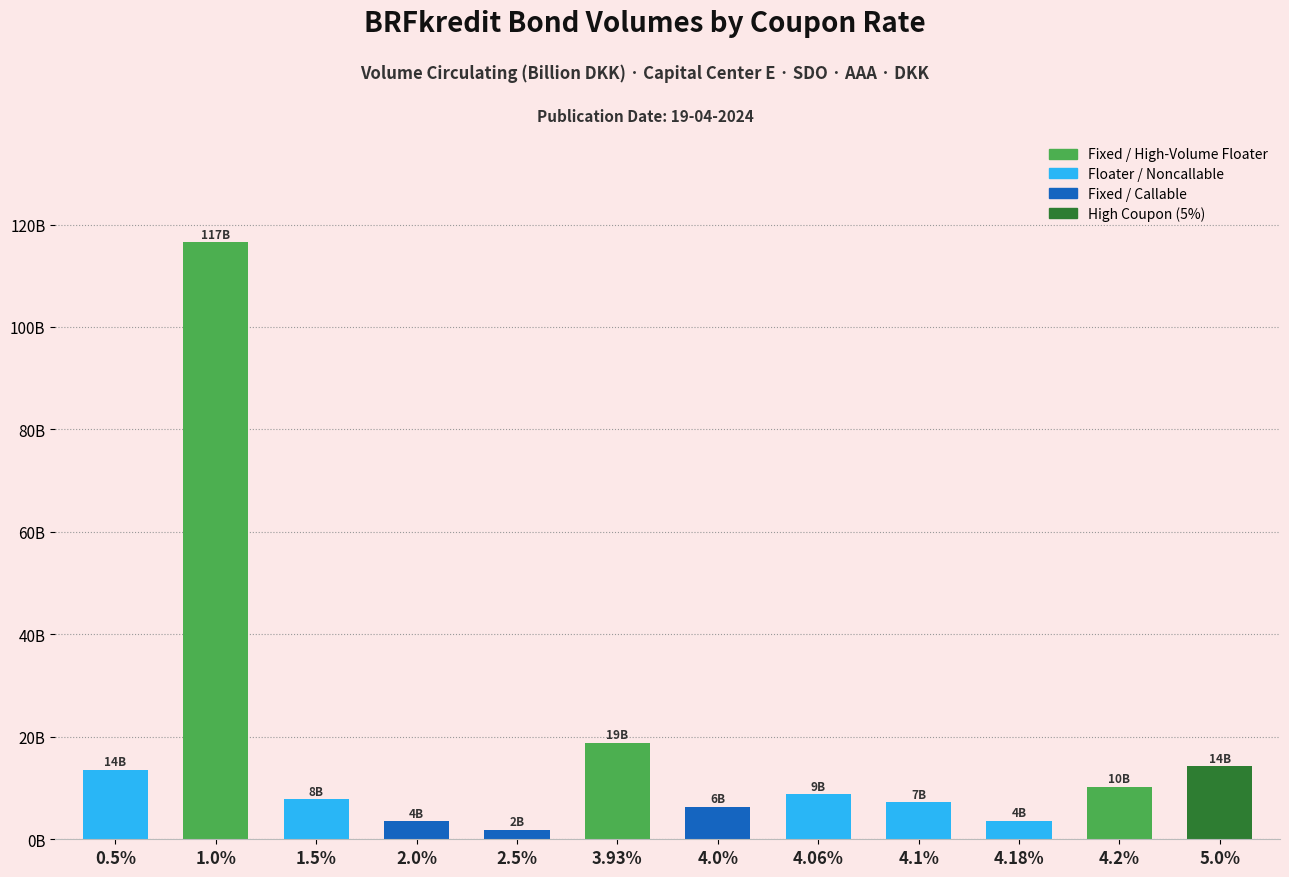

Does the chart contain any negative values?

No